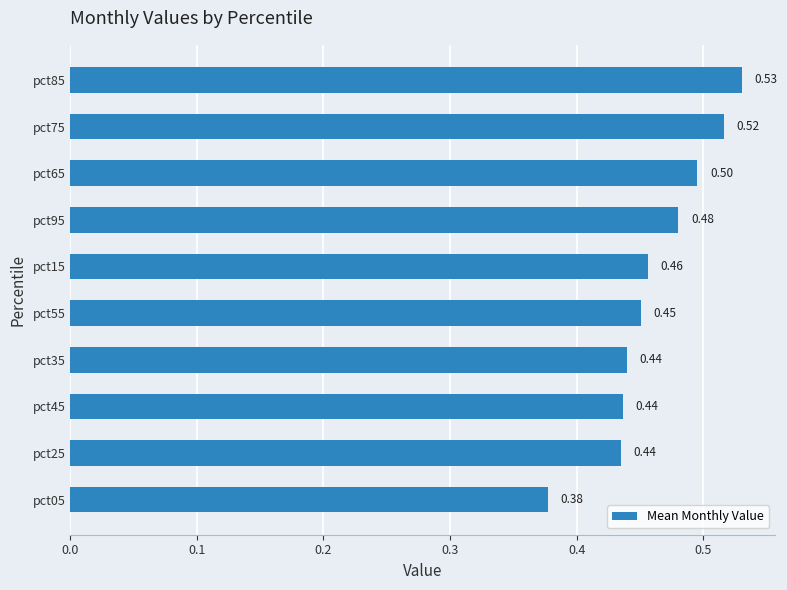

What is the change in value from pct45 to pct75?

+0.1